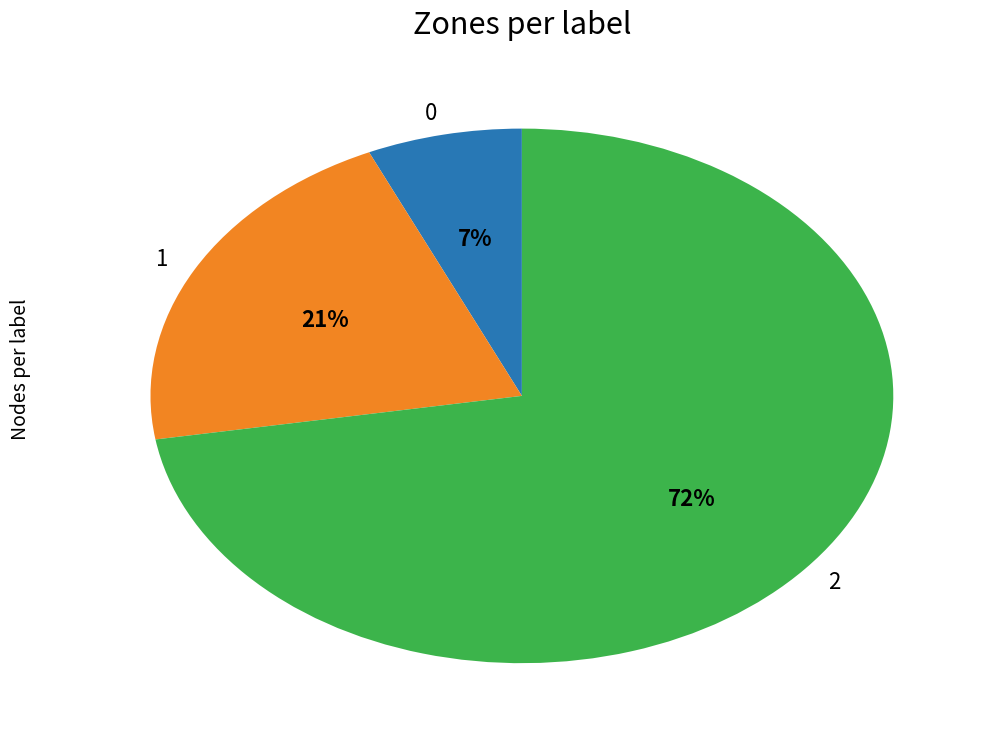

Count the number of slices in the pie.

3